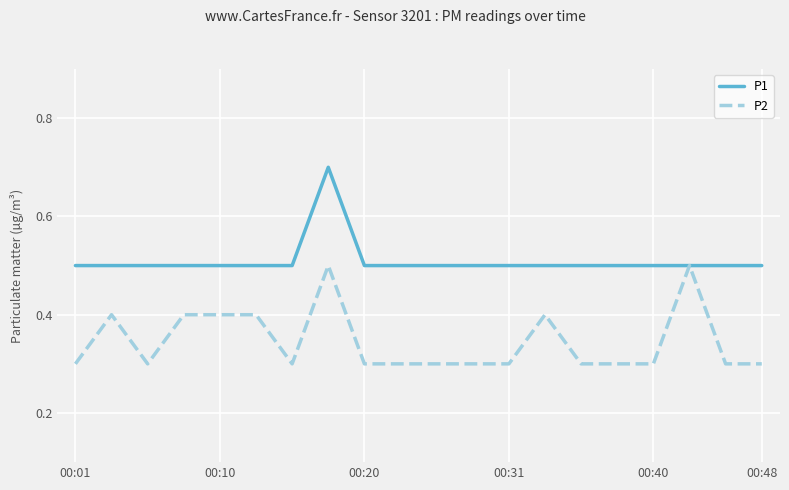

Rank the series by their average value, from highest to lowest.

P1, P2